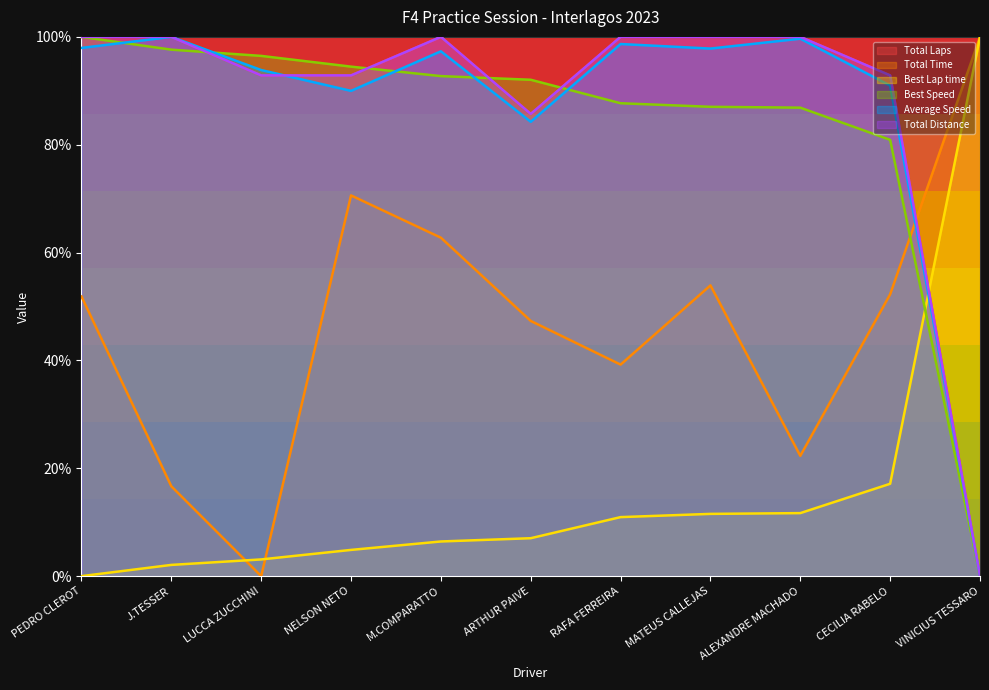

True or false: Total Laps has more than 2 points higher than both neighbors.

False